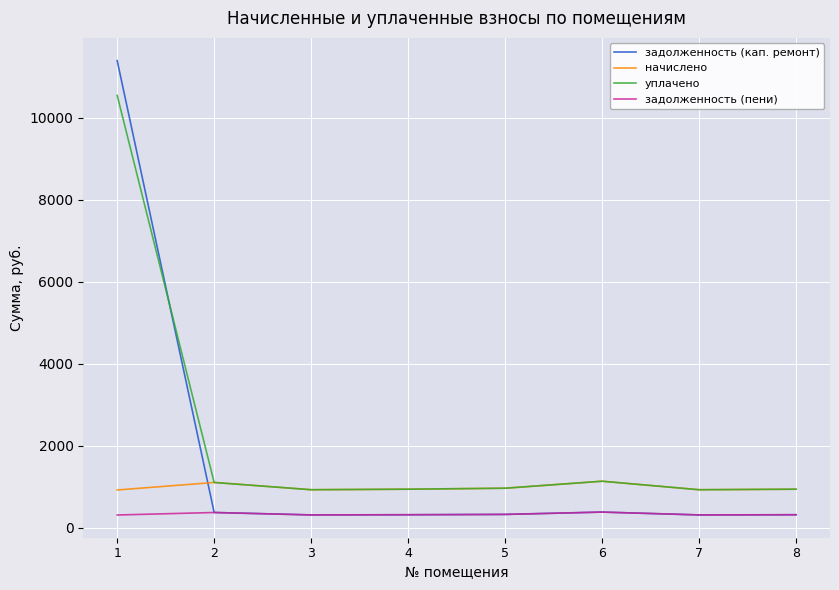

What is the lowest value of the задолженность (пени) series?

305.3